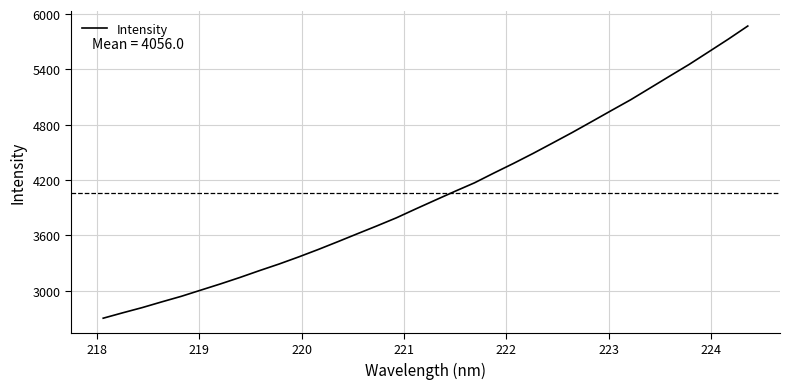

What is the greatest value displayed?

5870.8